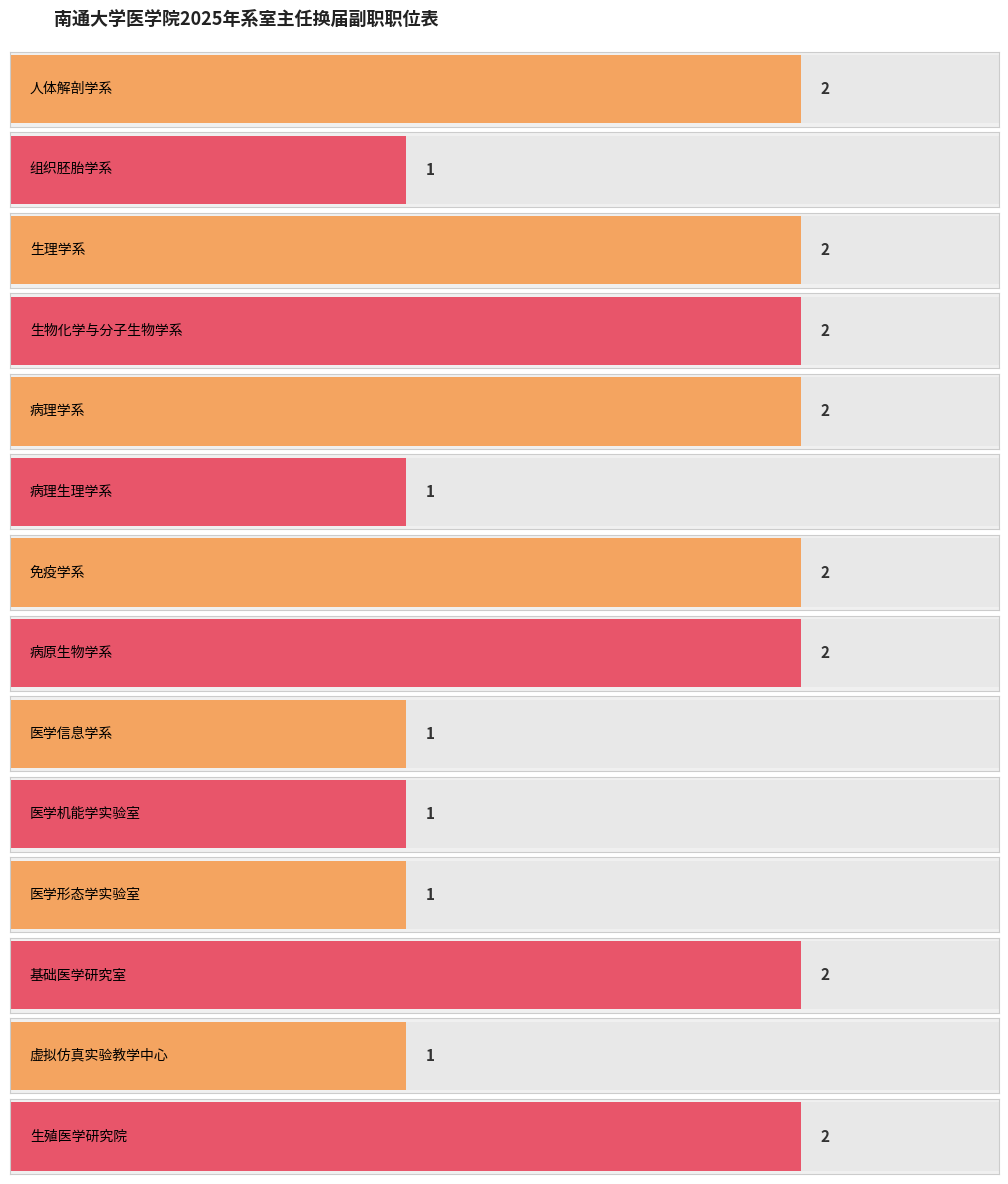

How many categories are shown in the chart?

14